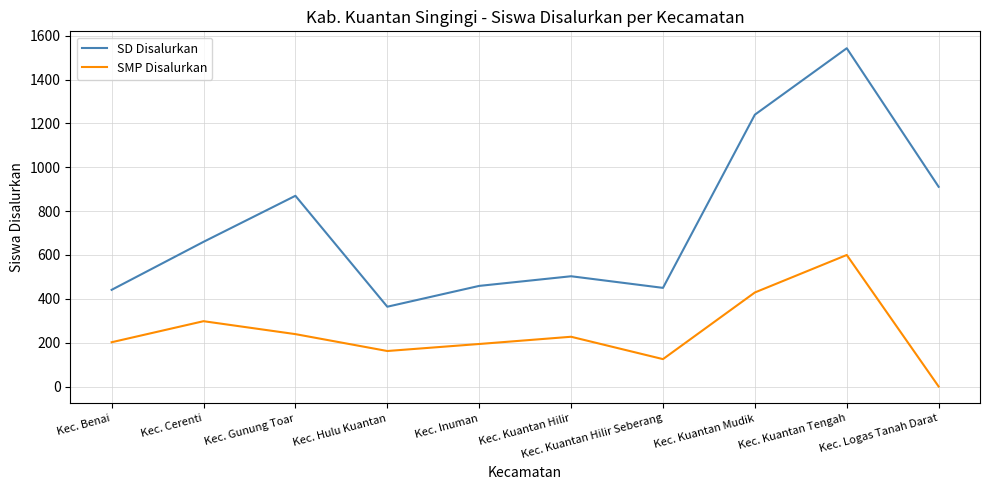

What is the difference between the SMP Disalurkan values at Kec. Kuantan Tengah and Kec. Benai?

398